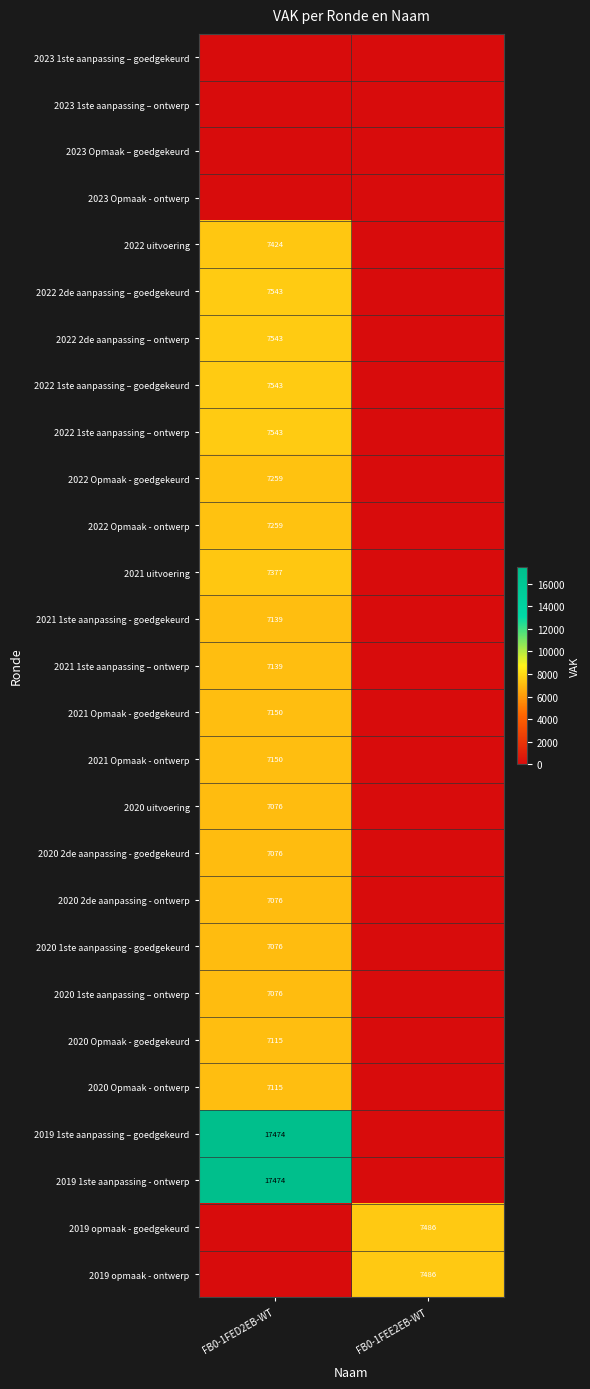

True or false: 2019 opmaak - goedgekeurd has a value of 5039 at FB0-1FEE2EB-WT.

False